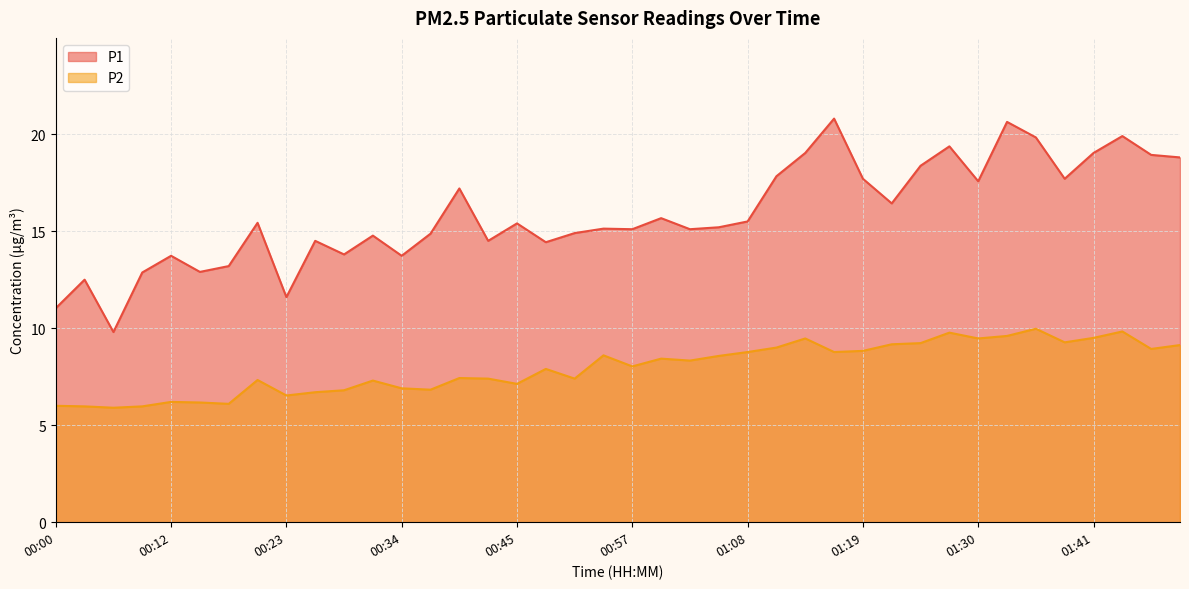

Rank the categories by P2 value from lowest to highest.

00:06, 00:03, 00:09, 00:00, 00:17, 00:14, 00:12, 00:23, 00:26, 00:29, 00:37, 00:34, 00:45, 00:31, 00:20, 00:43, 00:51, 00:40, 00:48, 00:57, 01:02, 00:59, 01:05, 00:54, 01:08, 01:16, 01:19, 01:47, 01:10, 01:50, 01:22, 01:24, 01:39, 01:13, 01:30, 01:41, 01:33, 01:27, 01:44, 01:36